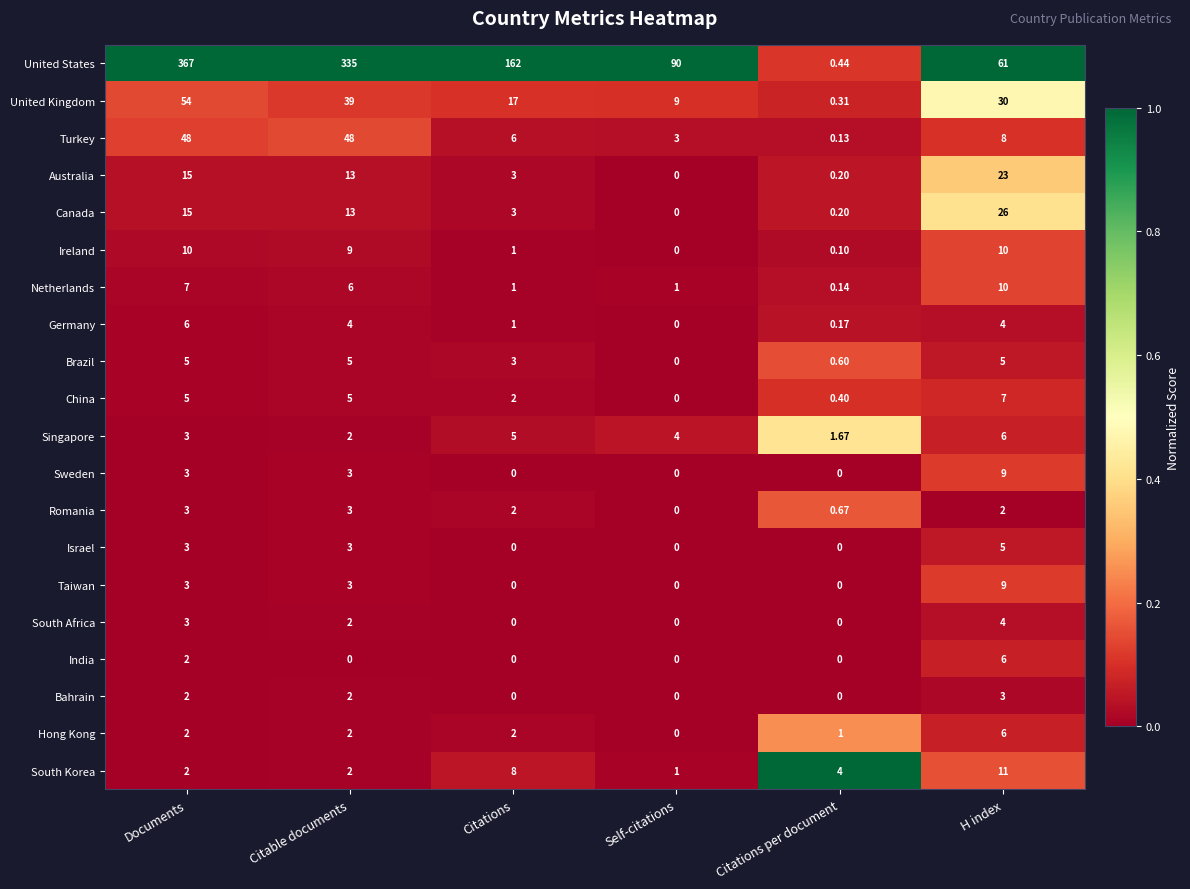

Which series has the largest range (max minus min)?

United States